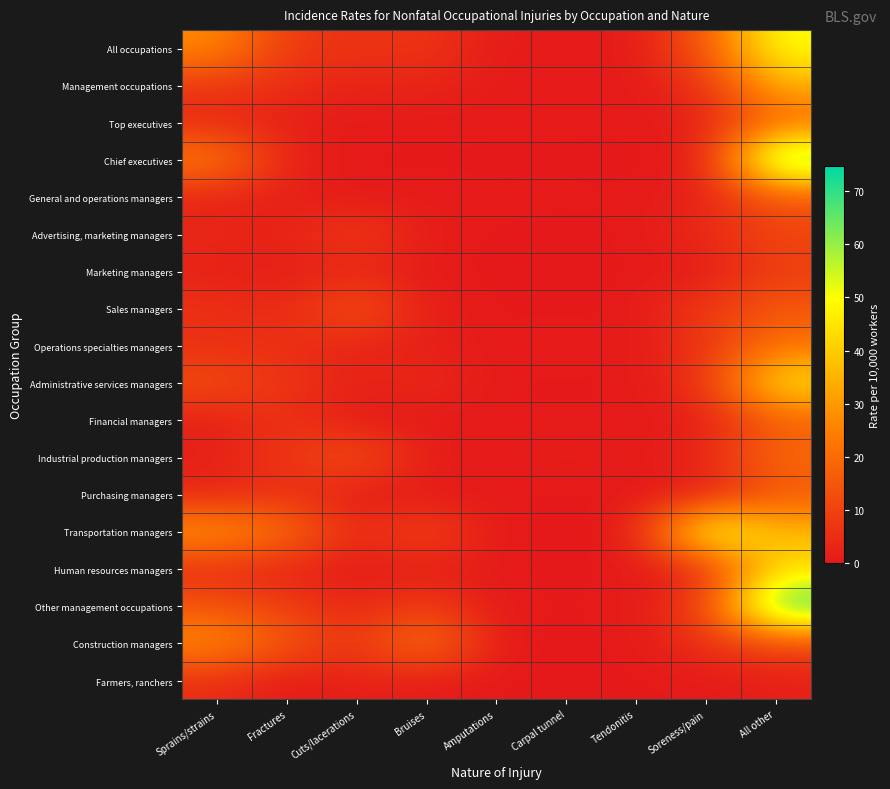

Rank the series at Soreness/pain from lowest to highest value.

Chief executives, Marketing managers, Purchasing managers, Farmers, ranchers, Financial managers, Human resources managers, Top executives, General and operations managers, Industrial production managers, Advertising, marketing managers, Management occupations, Operations specialties managers, Construction managers, Administrative services managers, Sales managers, Other management occupations, All occupations, Transportation managers